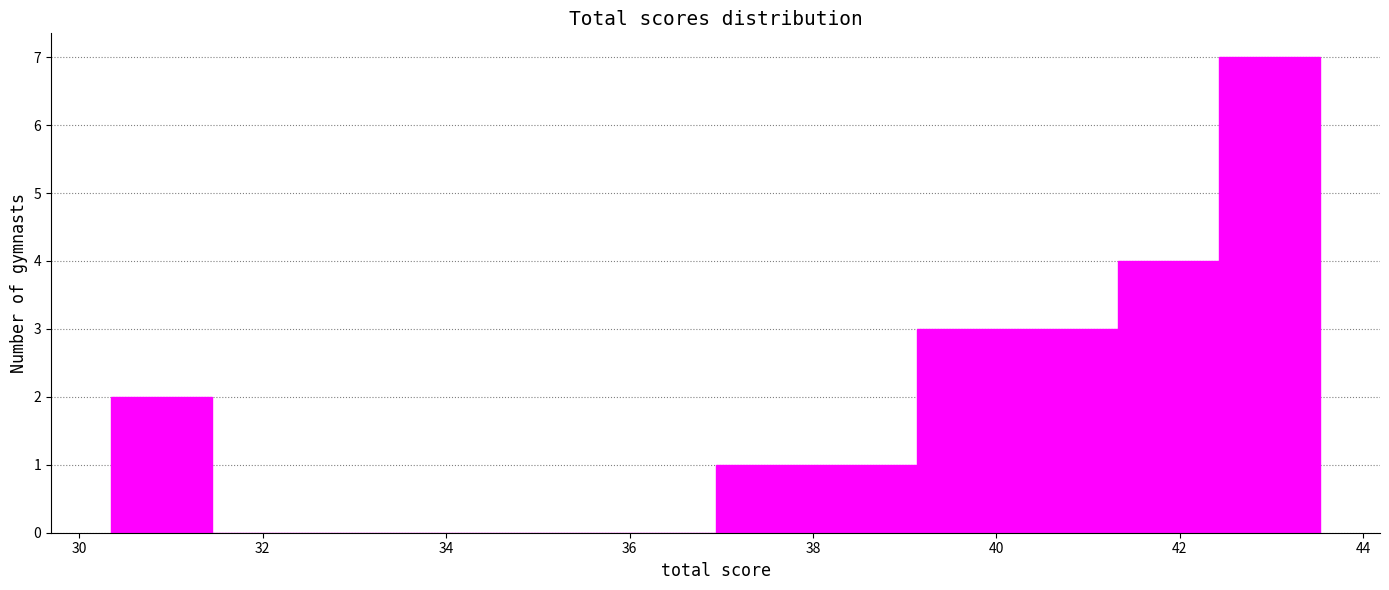

Over which range of the x-axis is the bar tallest?

42.4 to 43.6